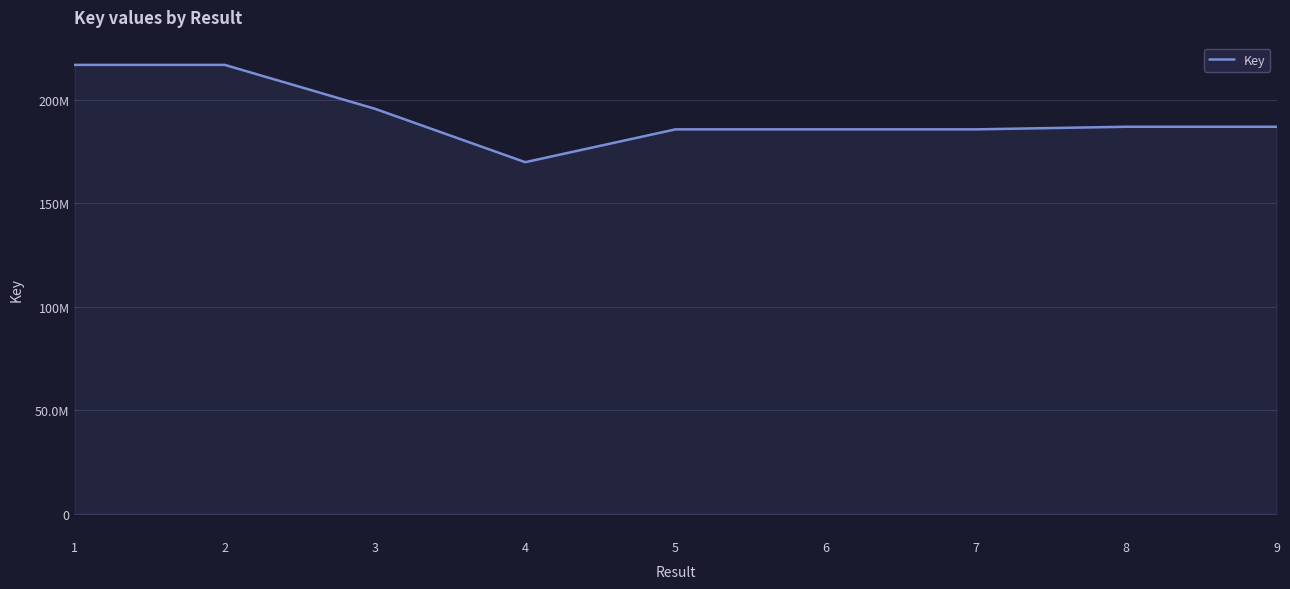

How many interior local valleys (lower than both neighbors) does the data have?

2